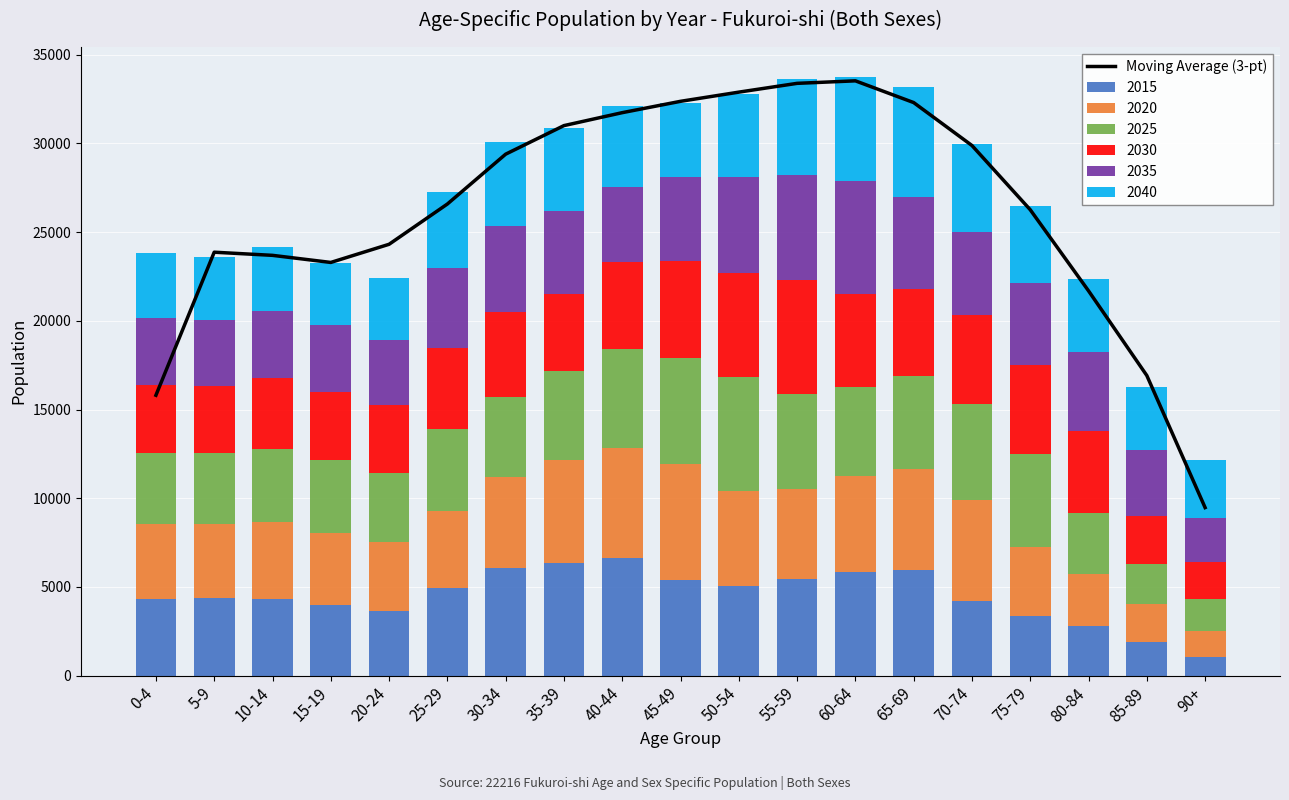

Are the bars horizontal?

No